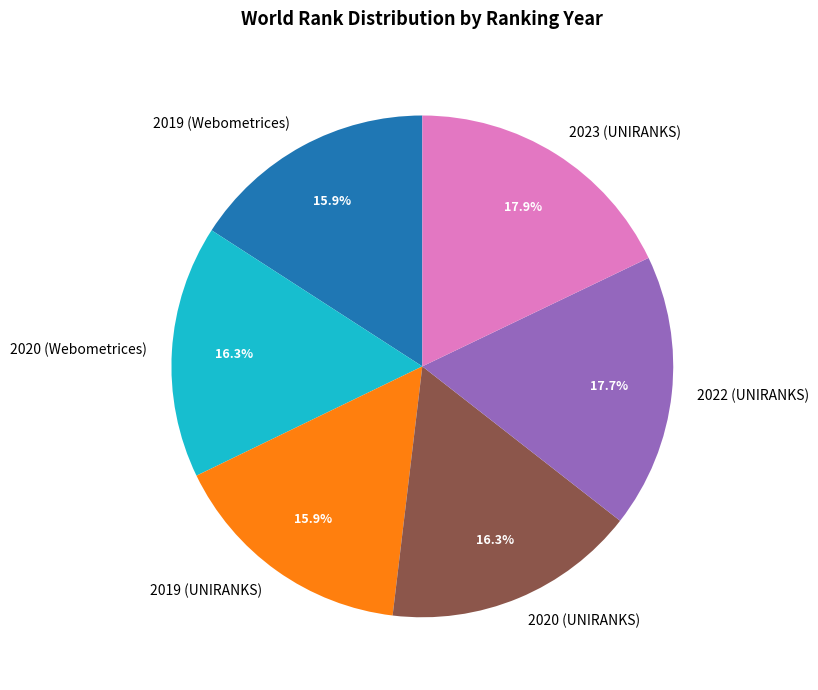

Is there a majority slice in this chart?

No